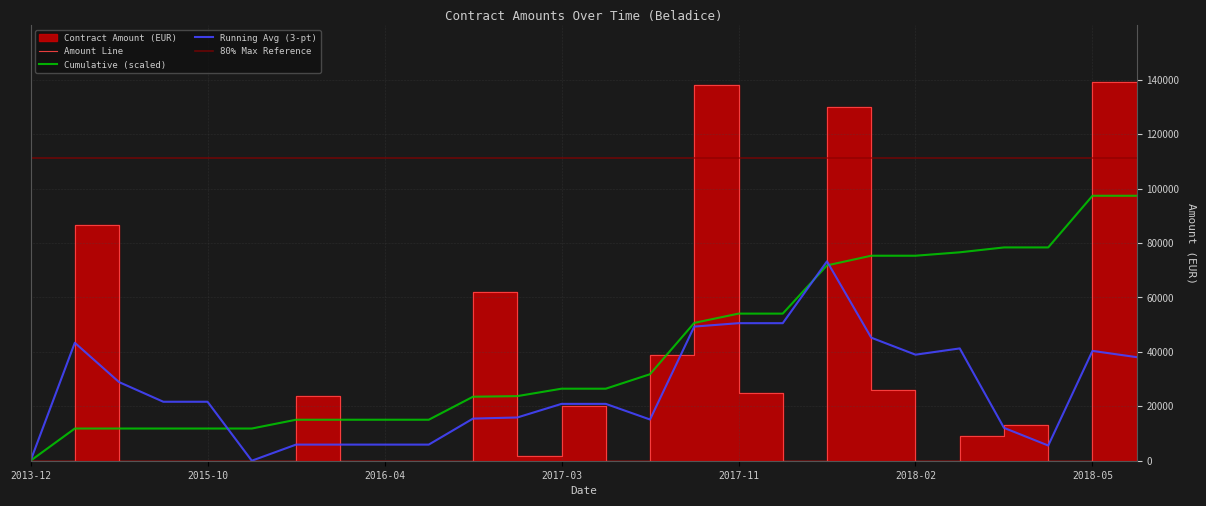

The value of Cumulative (scaled) at 2015-10 is 11832.4. True or false?

True